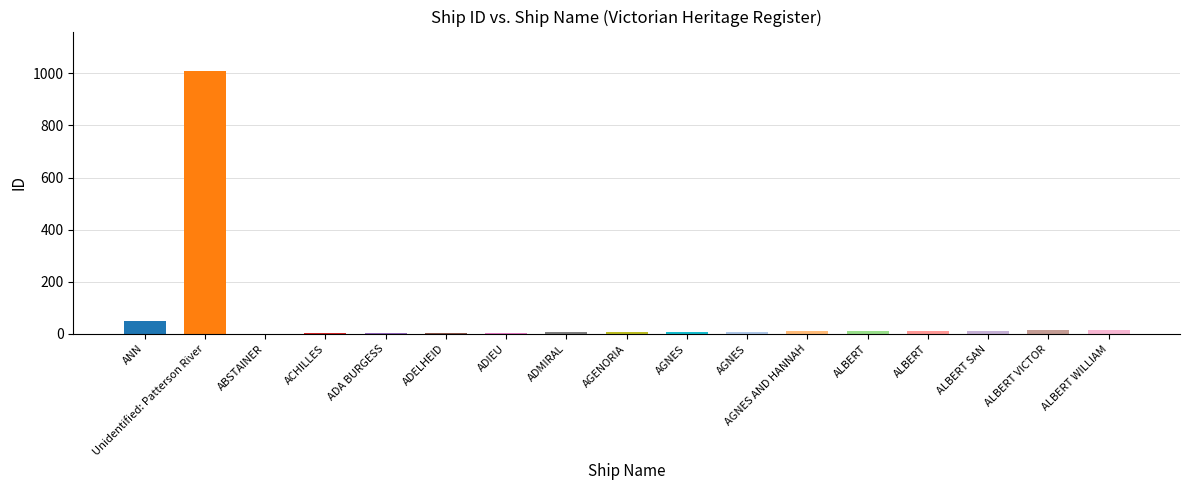

What is the sum of the values at AGNES and ADA BURGESS?

11